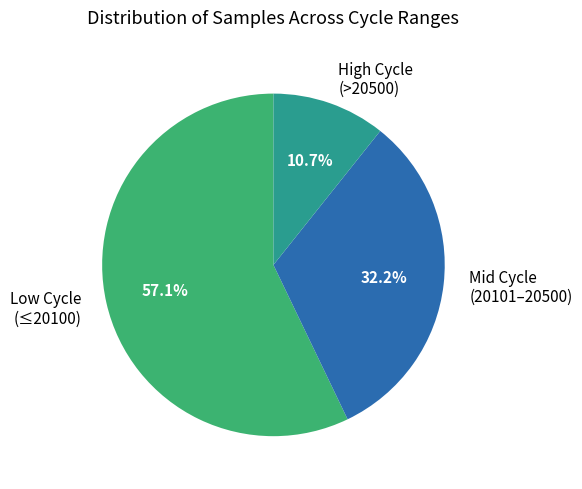

What is the majority slice?

Low Cycle (≤20100)